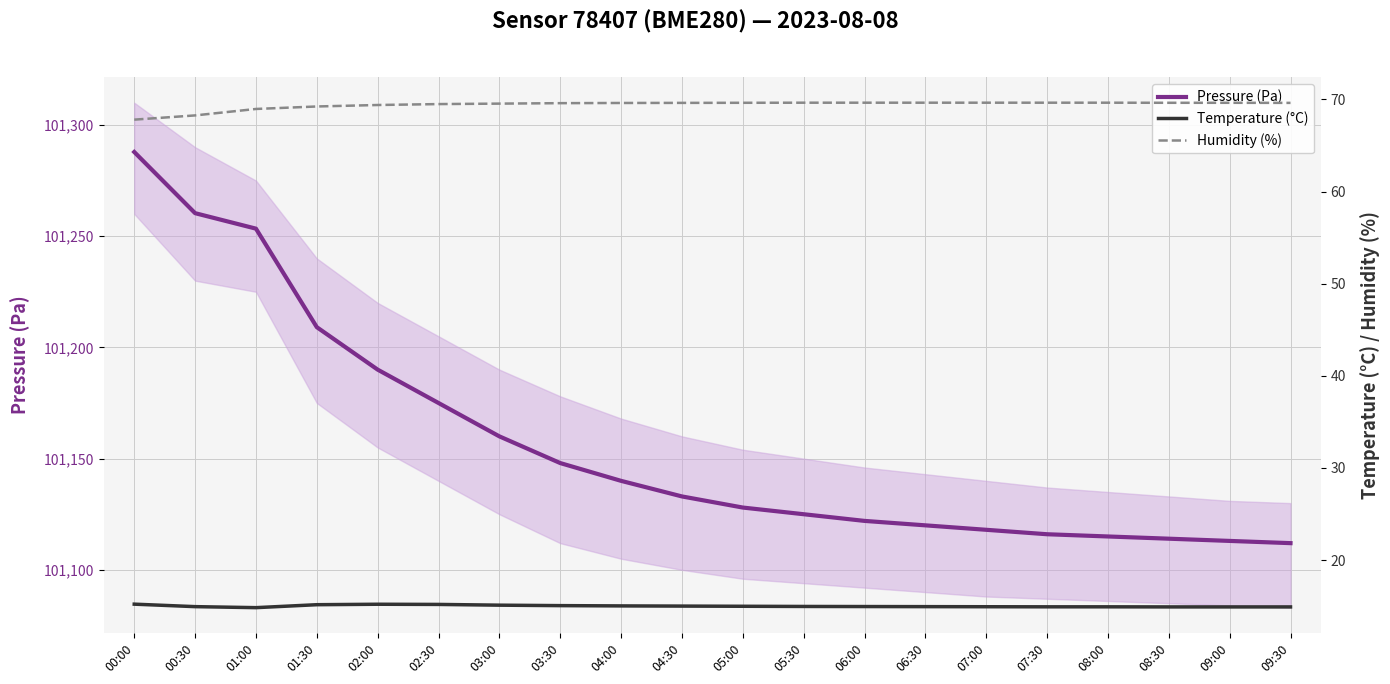

What is the label of the 4th point from the right?

08:00